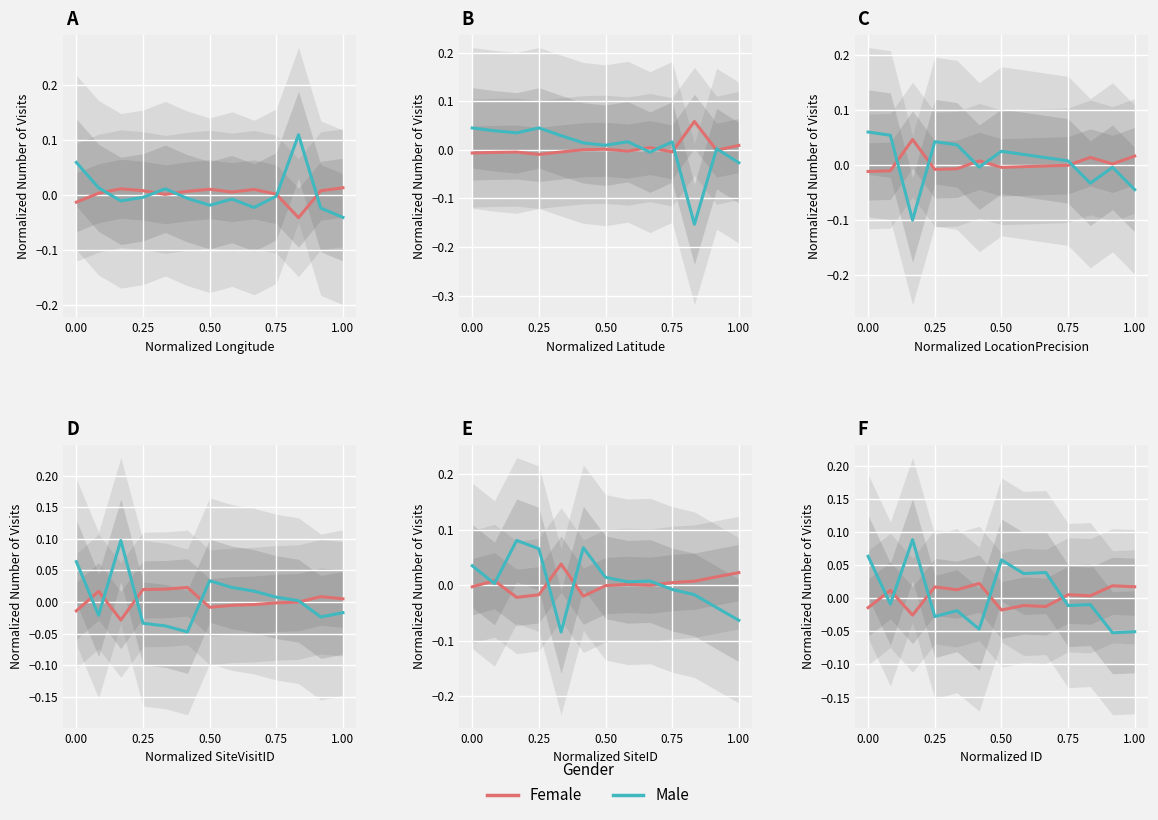

Is the value of Male at 10 greater than the value of Female at 0.50?

Yes